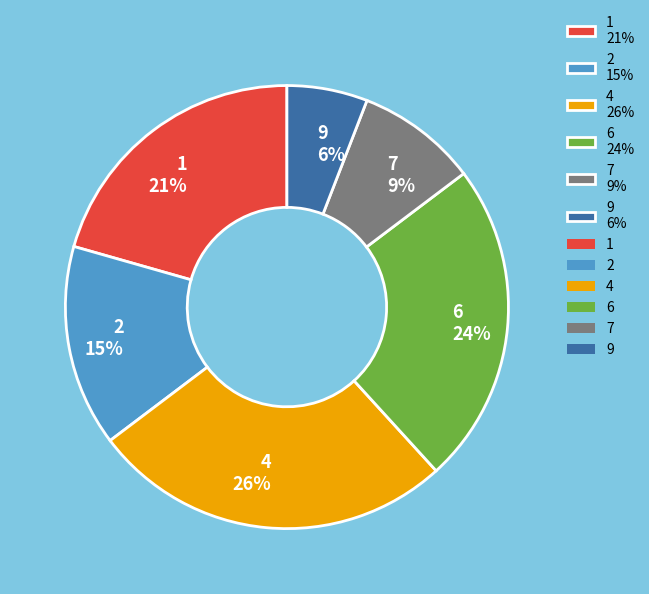

The 4 slice represents 34% of the pie. True or false?

False